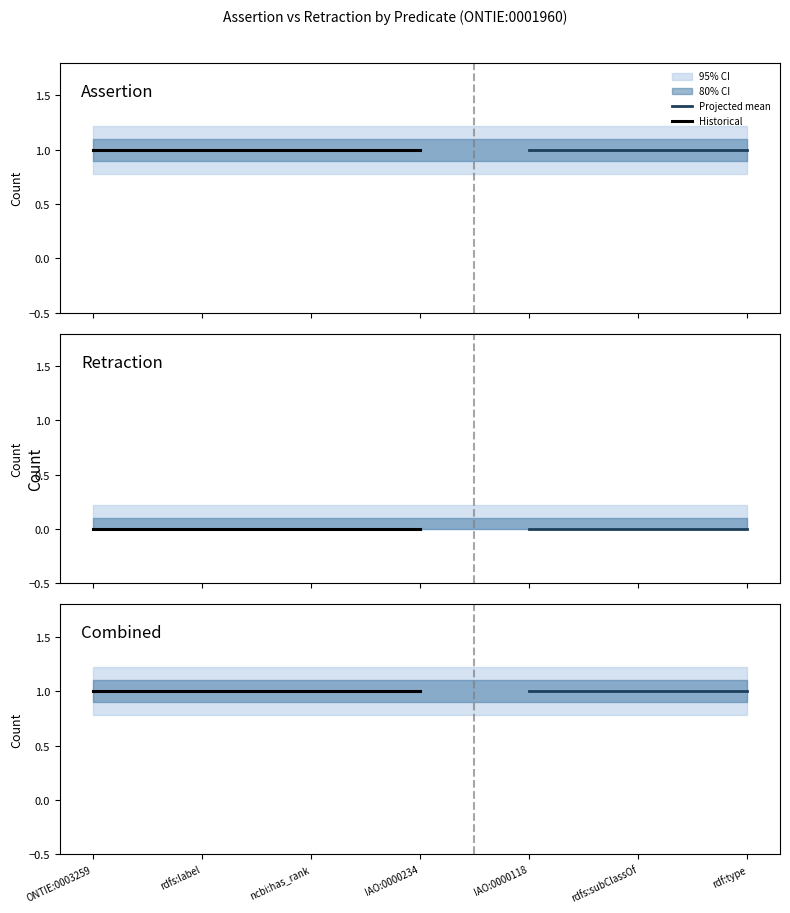

At IAO:0000118, list the series in order from smallest to largest.

retraction, assertion